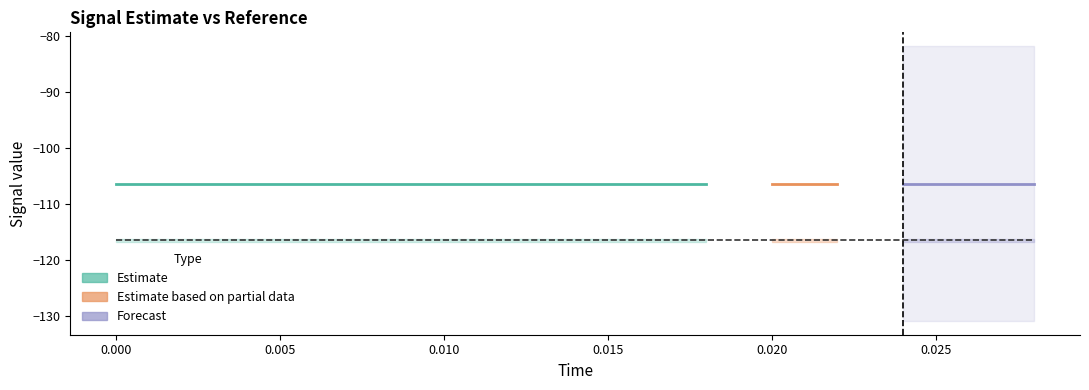

Does the chart display data point markers on the line(s)?

No